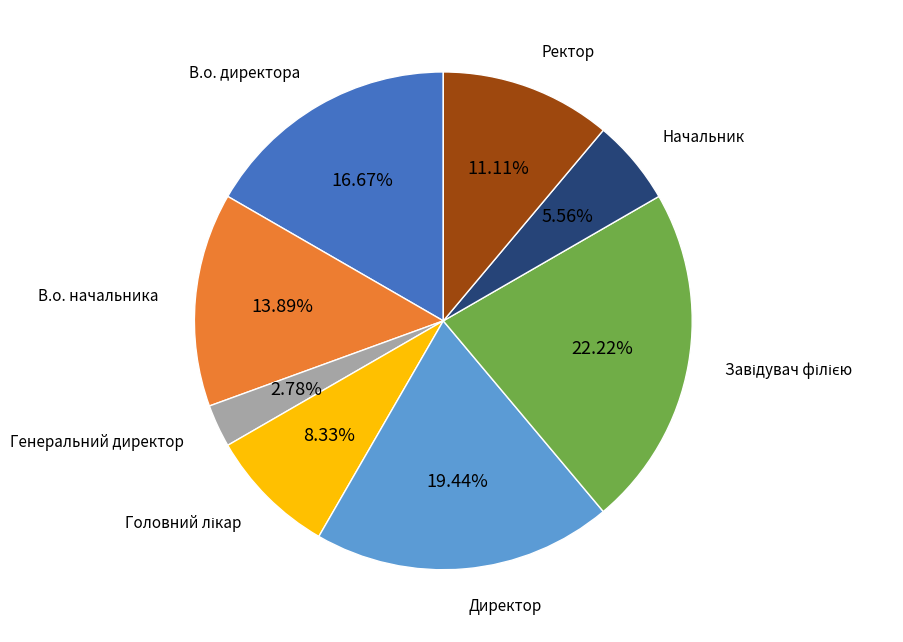

Which has a higher value, В.о. директора or Генеральний директор?

В.о. директора